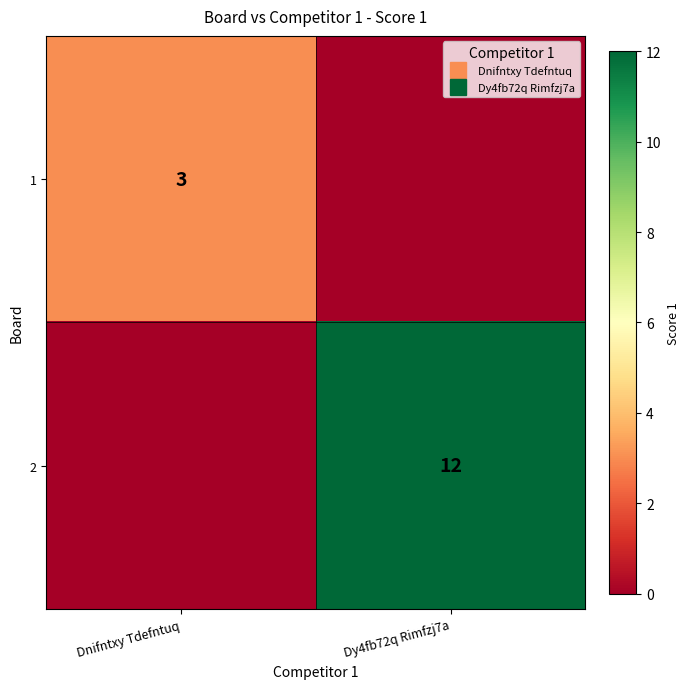

True or false: 1 has a value of 5 at Dnifntxy Tdefntuq.

False